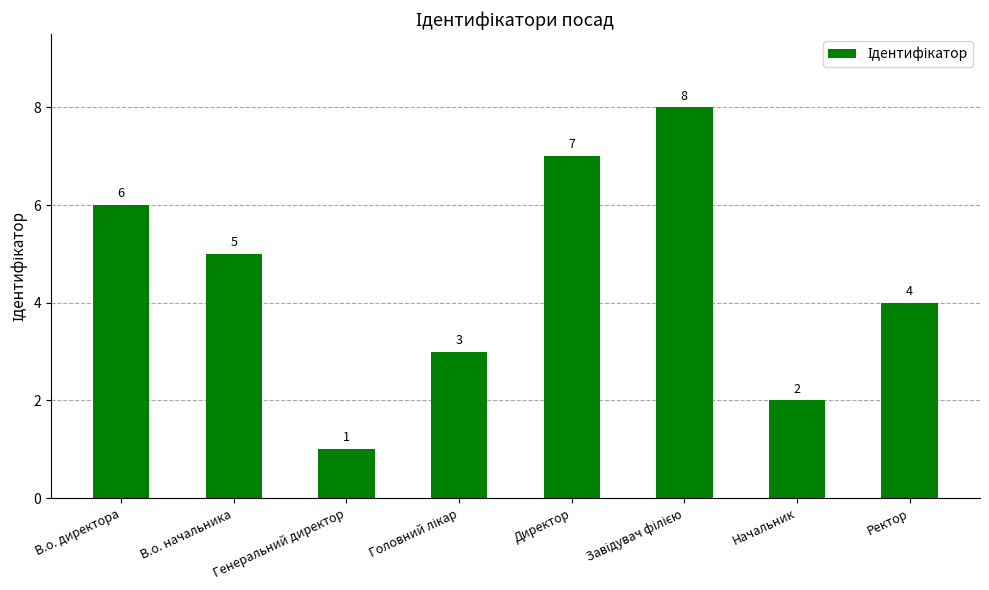

What position from the left is Ректор?

8